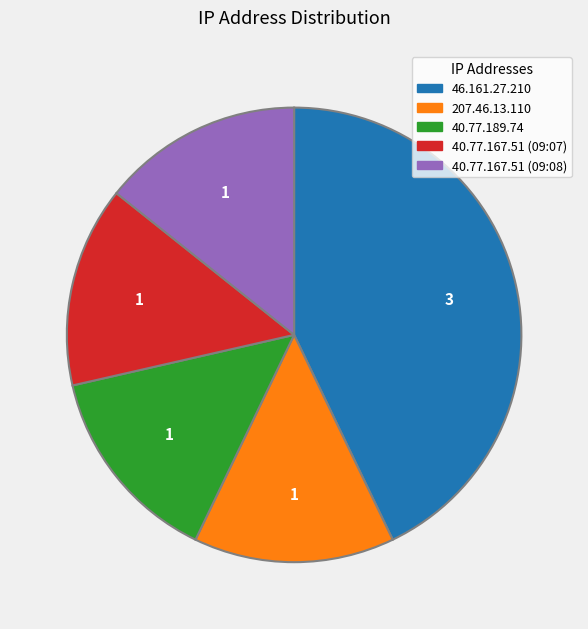

Does any single category account for the majority?

No